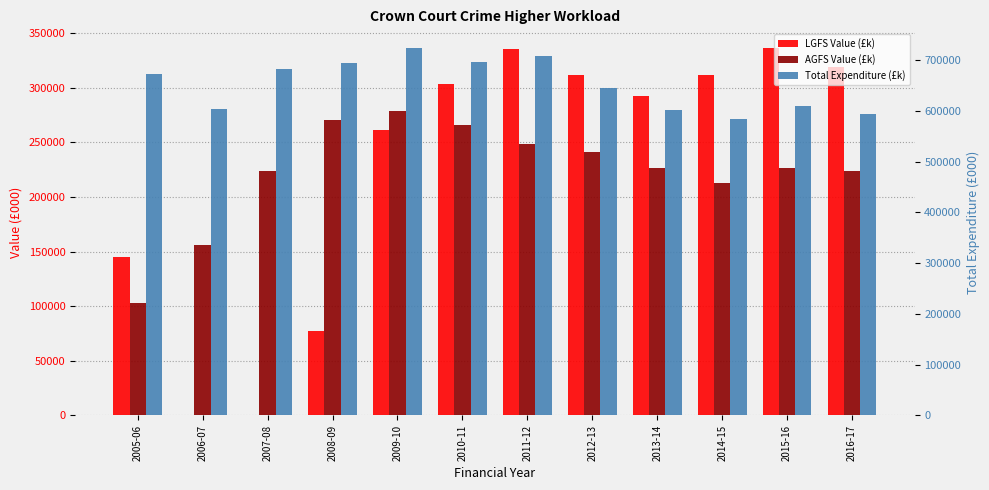

What is the label of the 6th bar from the left?

2010-11